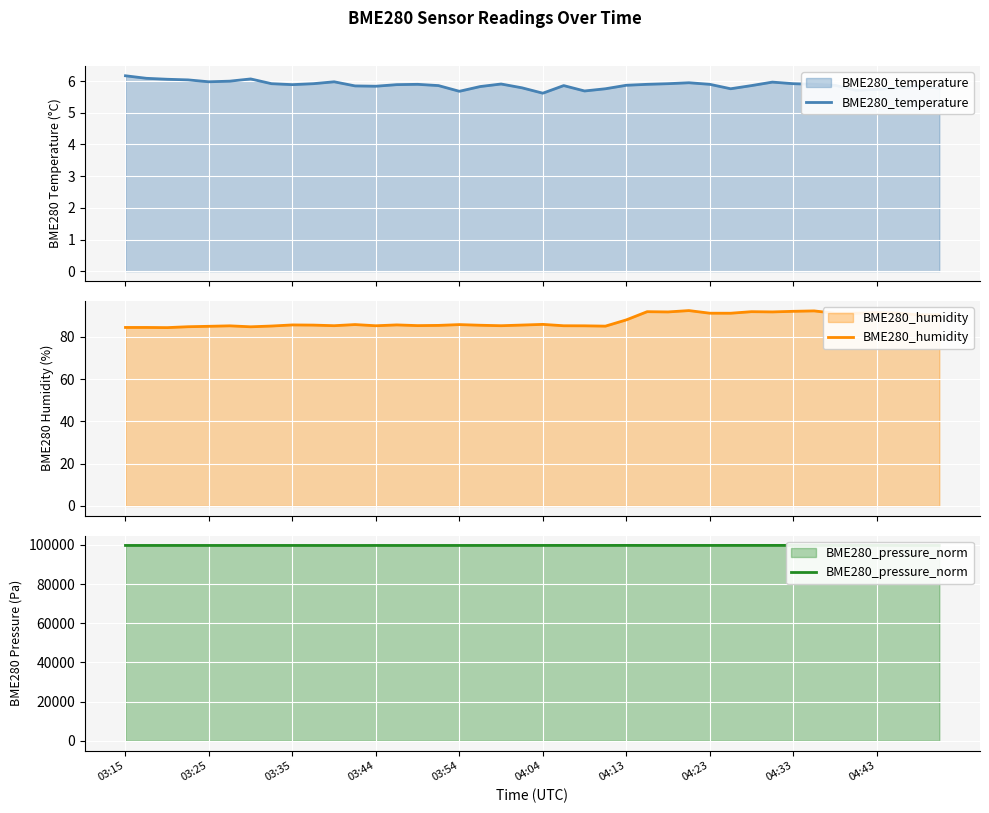

At 39, list the series in order from largest to smallest.

BME280_pressure_norm, BME280_humidity, BME280_temperature